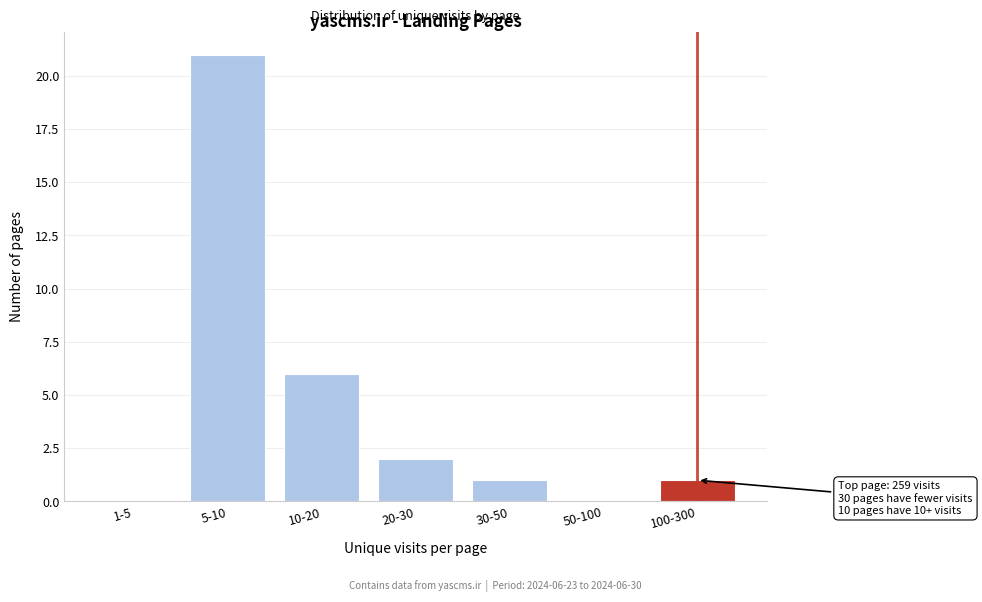

Reading left to right, extract all data points from this chart.

1-5=0	5-10=21	10-20=6	20-30=2	30-50=1	50-100=0	100-300=1